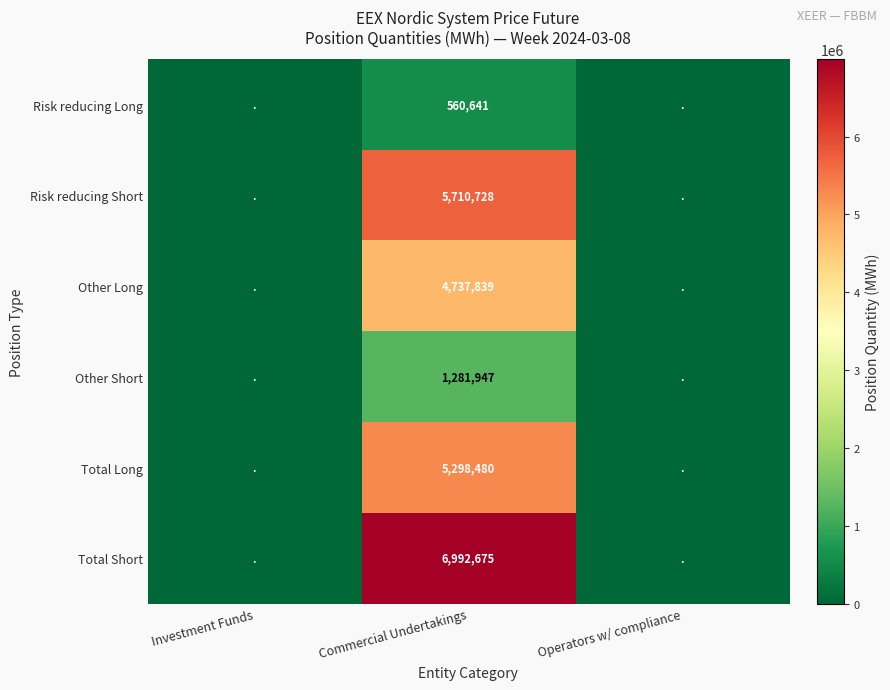

At Commercial Undertakings, list the series in order from smallest to largest.

Risk reducing Long, Other Short, Other Long, Total Long, Risk reducing Short, Total Short